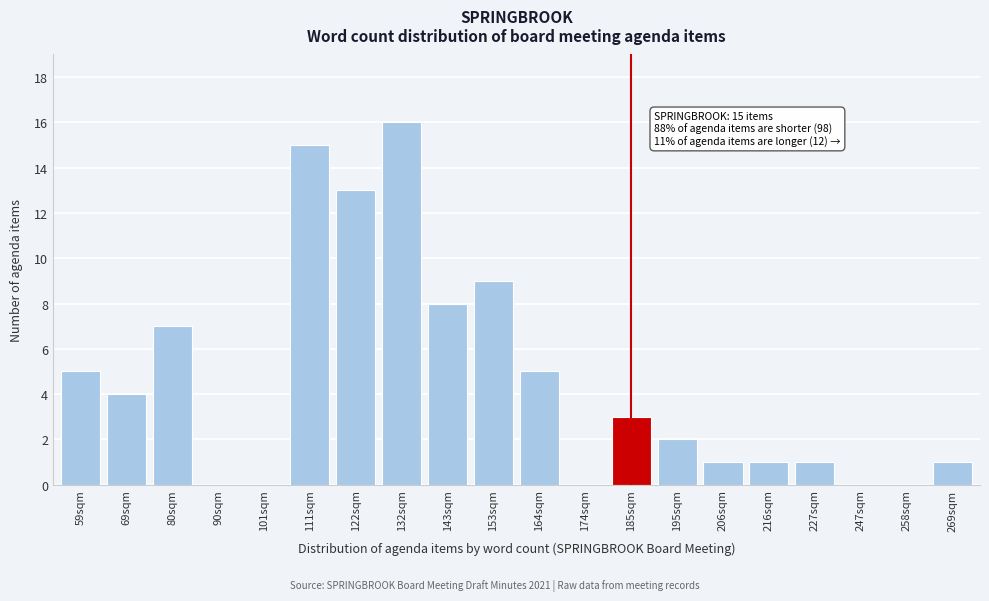

Reading left to right, list all the values displayed in this chart.

59sqm=5	69sqm=4	80sqm=7	90sqm=0	101sqm=0	111sqm=15	122sqm=13	132sqm=16	143sqm=8	153sqm=9	164sqm=5	174sqm=0	185sqm=3	195sqm=2	206sqm=1	216sqm=1	227sqm=1	247sqm=0	258sqm=0	269sqm=1